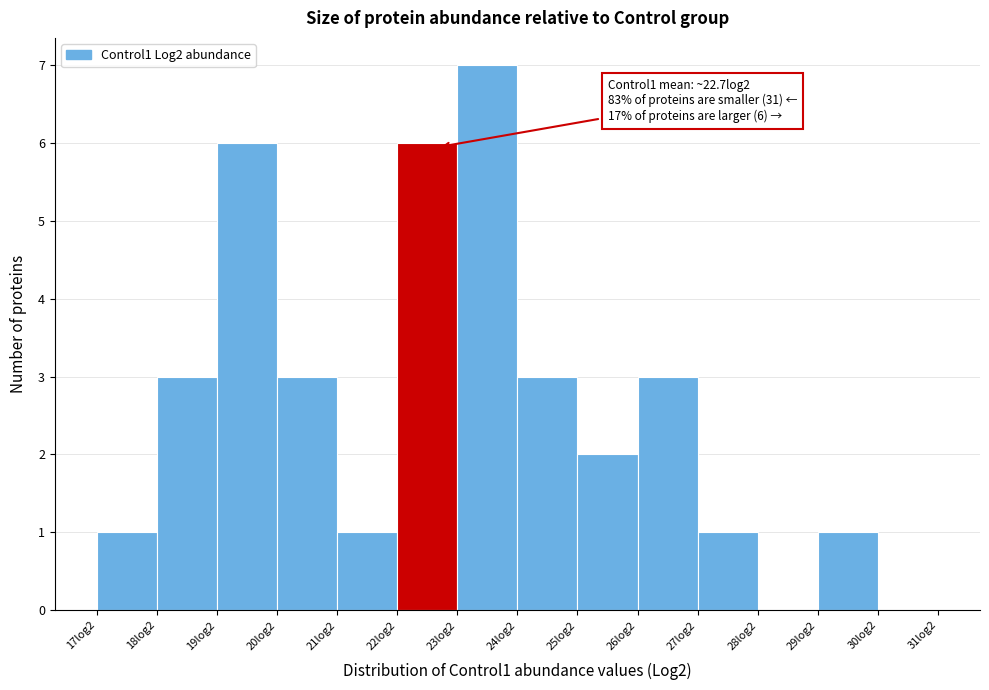

Reading right to left, list all the values displayed in this chart.

30log2=0	29log2=1	28log2=0	27log2=1	26log2=3	25log2=2	24log2=3	23log2=7	22log2=6	21log2=1	20log2=3	19log2=6	18log2=3	17log2=1